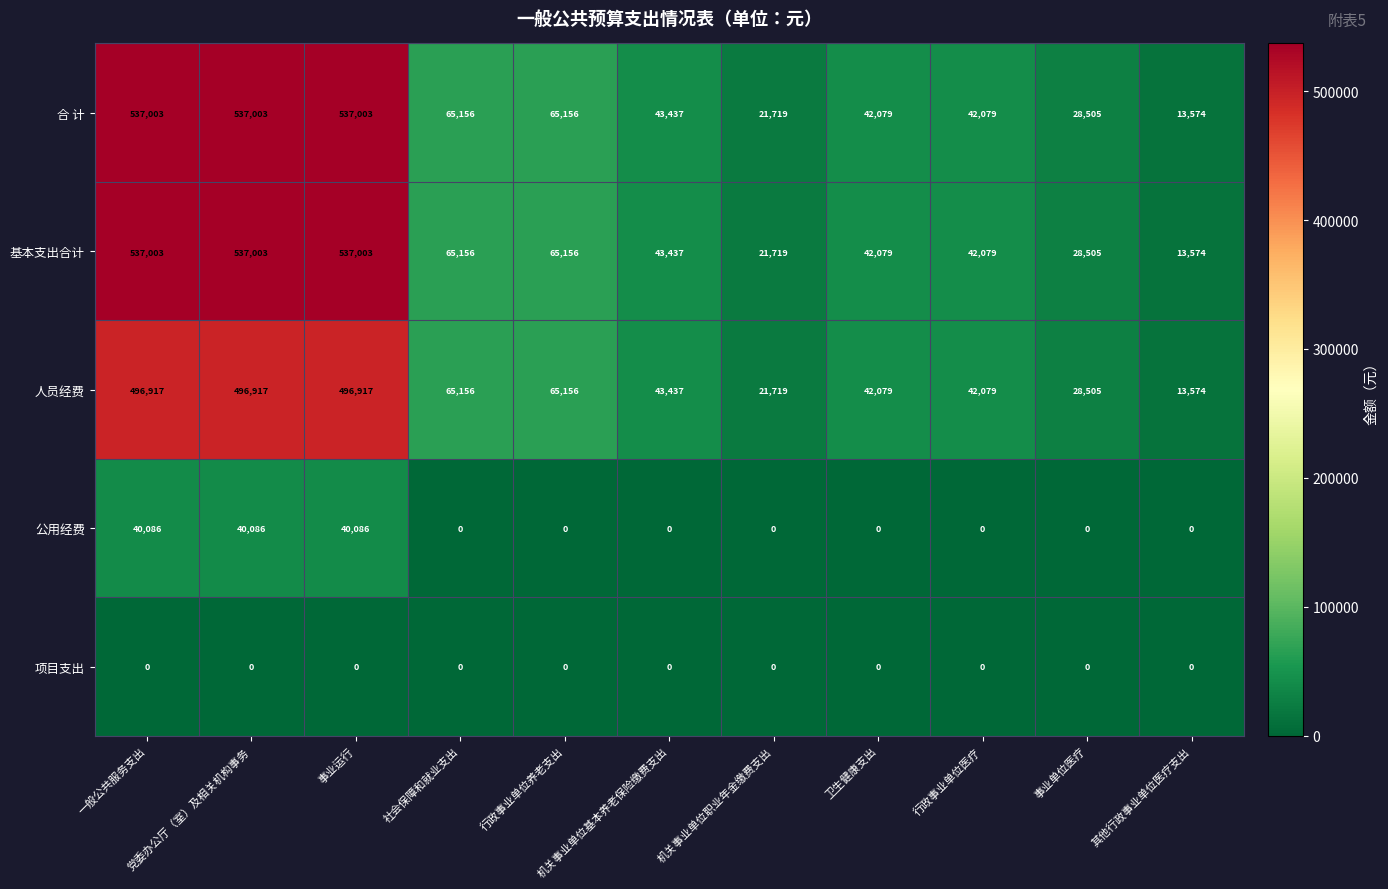

What is the sum of all 公用经费 values?

120258